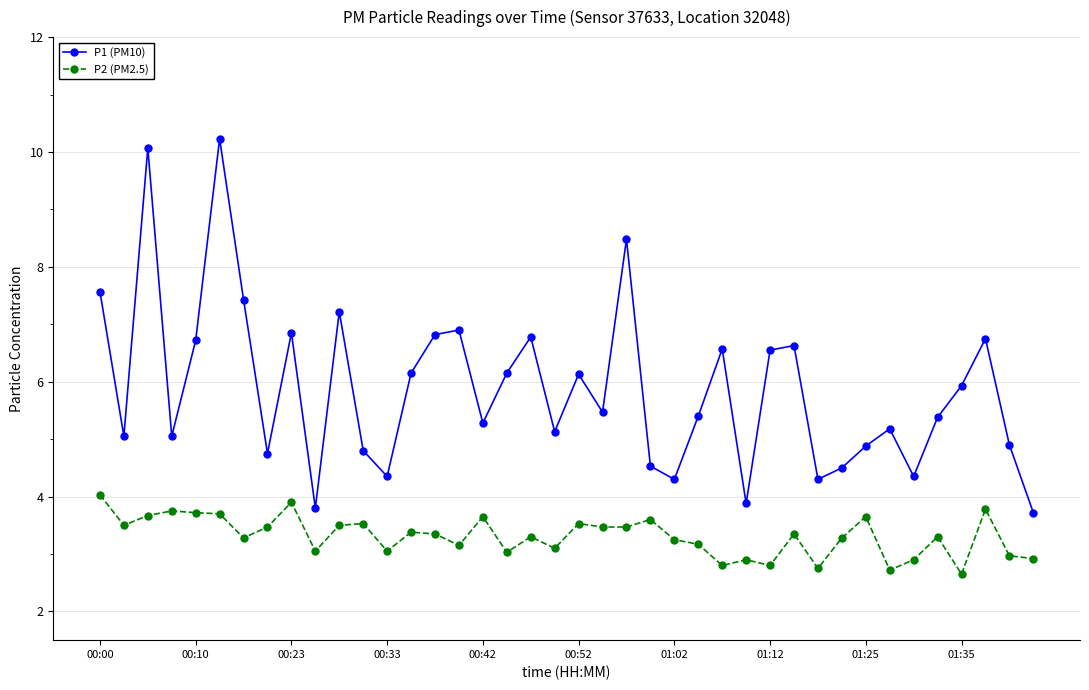

List the series in order of their overall mean, highest first.

P1 (PM10), P2 (PM2.5)